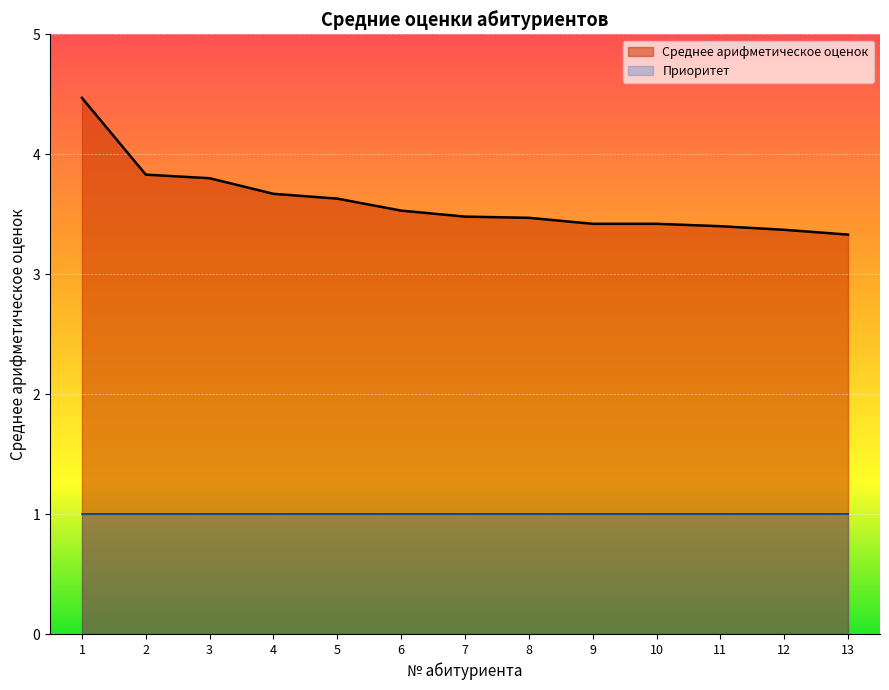

Between 11 and 3, which is larger?

3